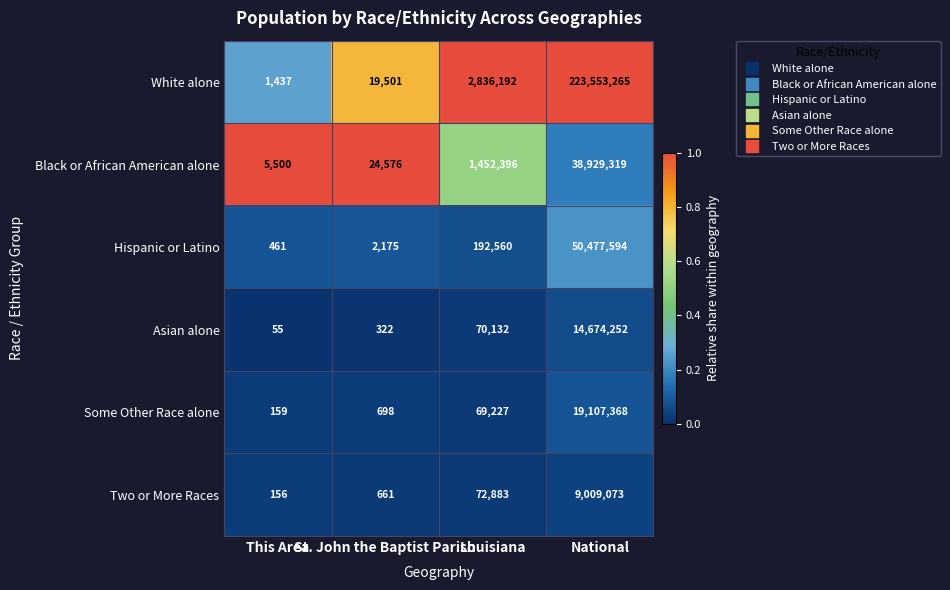

What is the minimum value for White alone?

1437